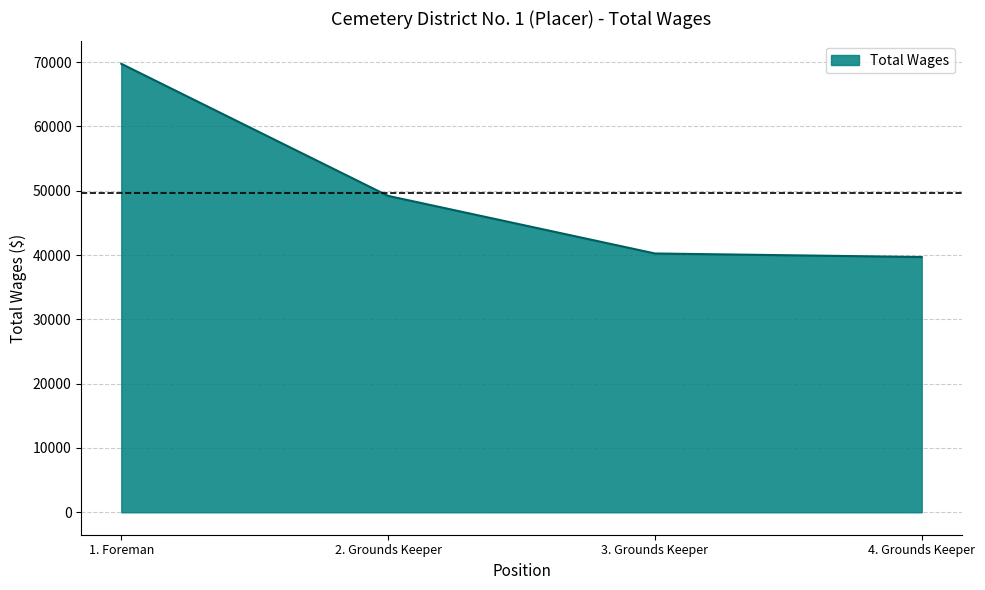

What is the difference between the maximum and minimum values?

30043